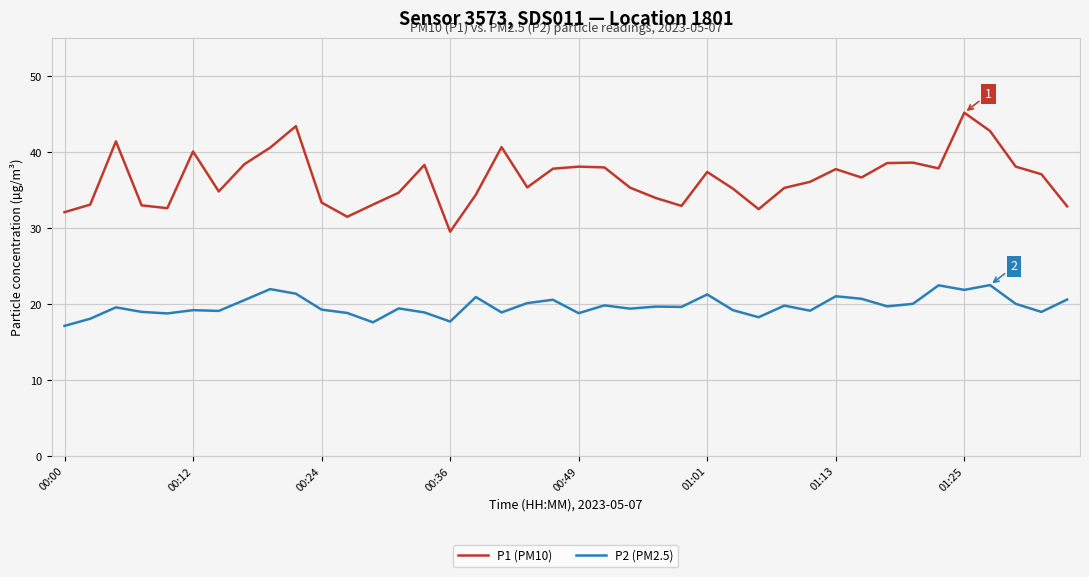

What is the greatest value displayed?

45.2